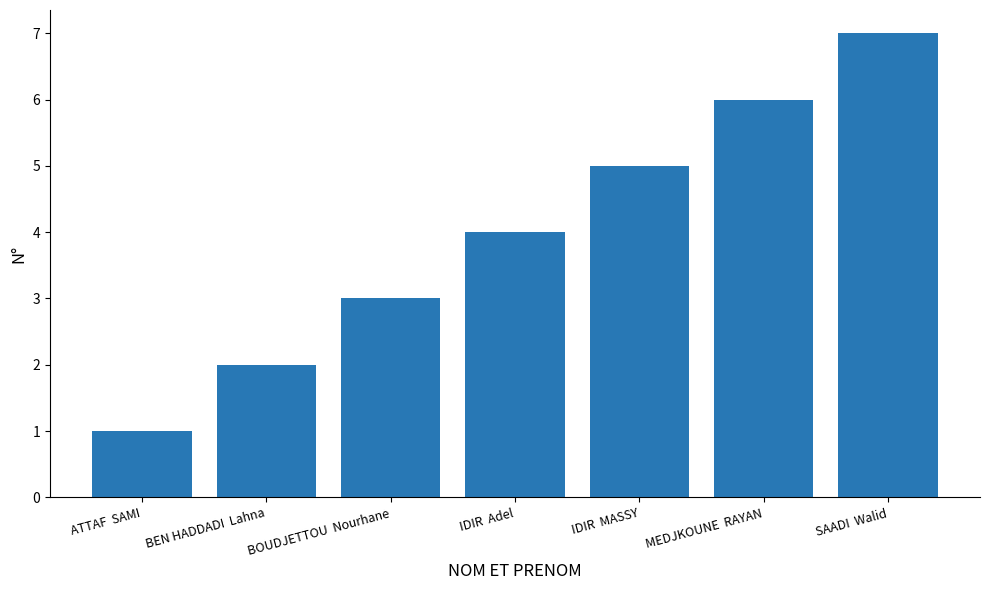

Rank the categories by value from highest to lowest.

SAADI  Walid, MEDJKOUNE  RAYAN, IDIR  MASSY, IDIR  Adel, BOUDJETTOU  Nourhane, BEN HADDADI  Lahna, ATTAF  SAMI